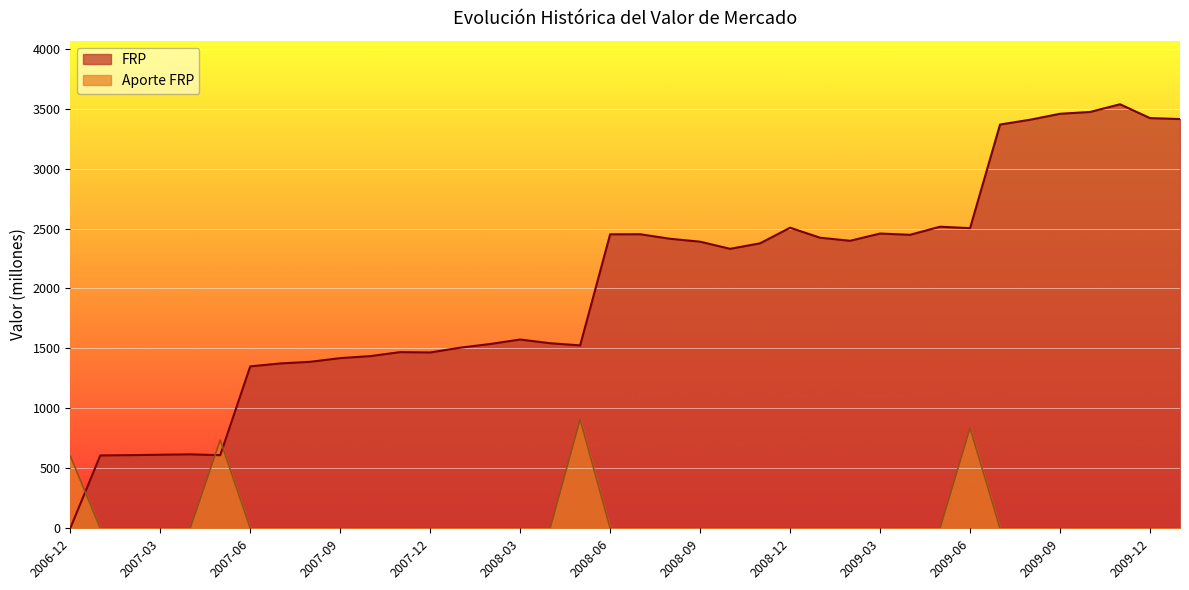

What is the value of the Aporte FRP point at the 31st from the left?

836.7